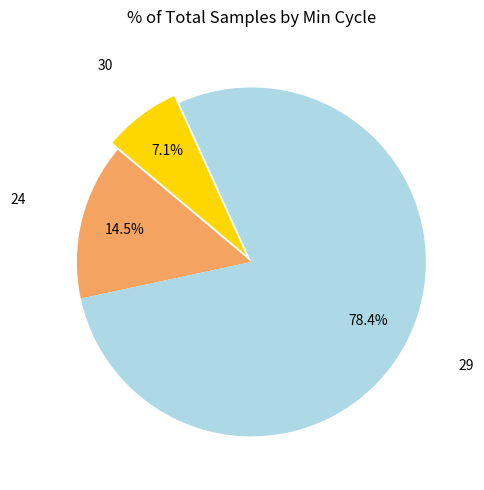

Is there a majority slice in this chart?

Yes